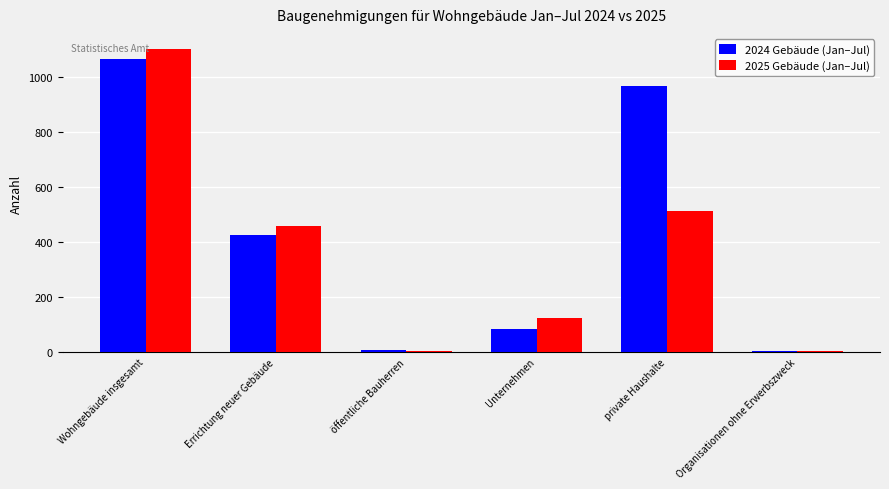

The value of 2024 Gebäude (Jan–Jul) at Unternehmen is 152. True or false?

False